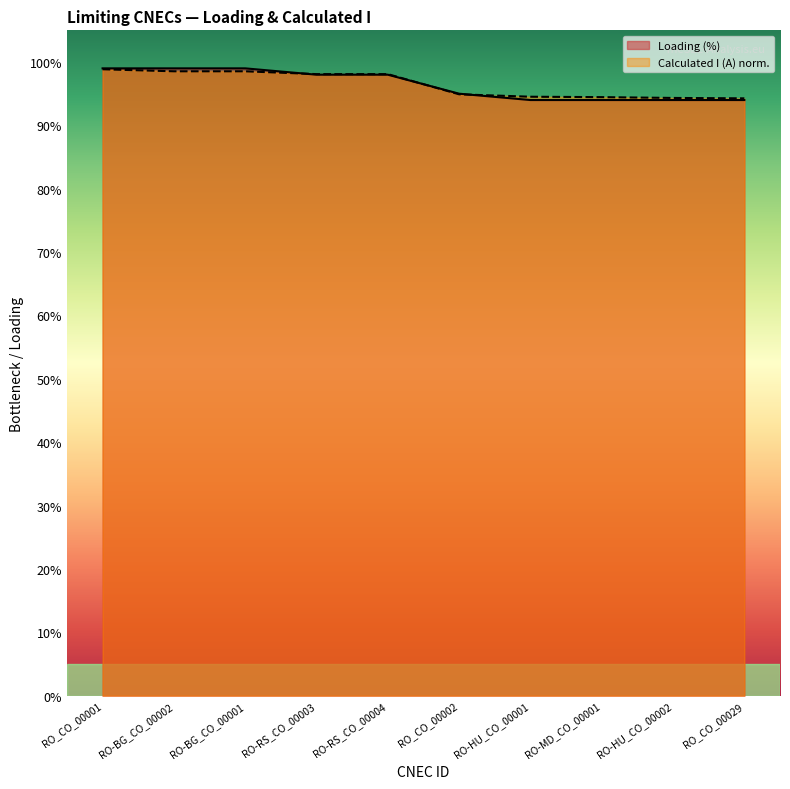

What is the sum of all Loading (%) values?

964.0